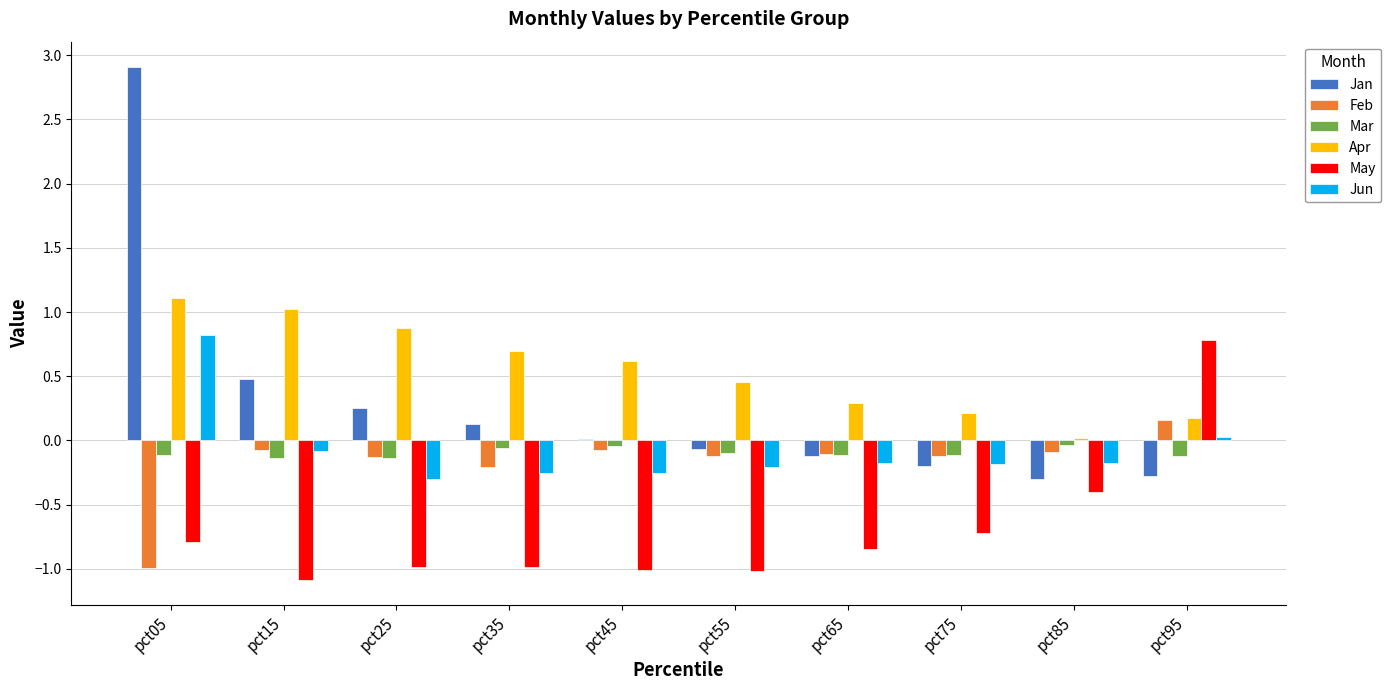

Which series changed the most between pct85 and pct95?

May